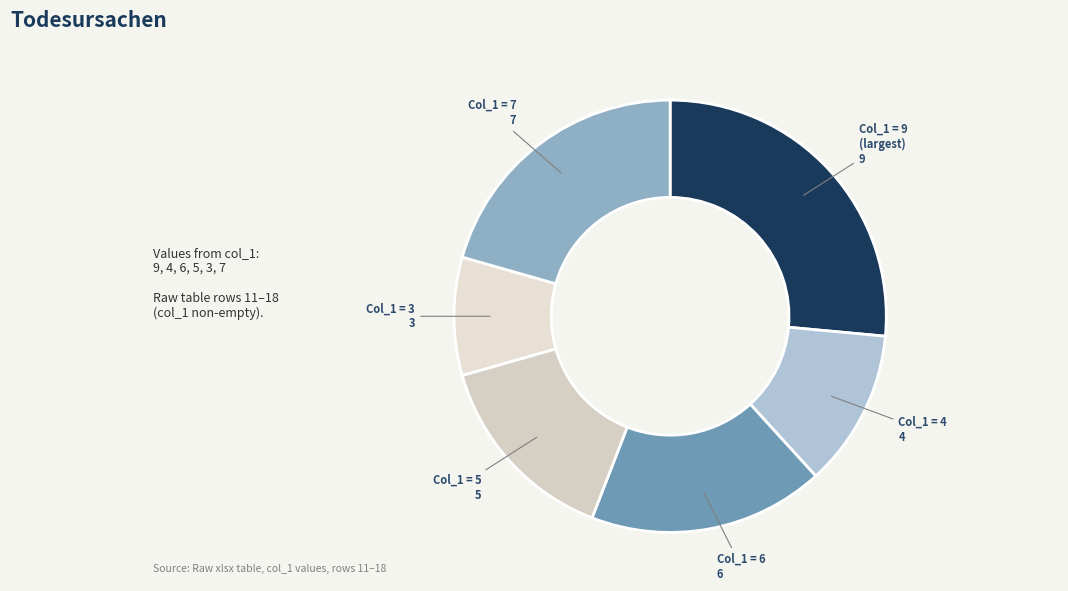

Which slice is the largest?

9